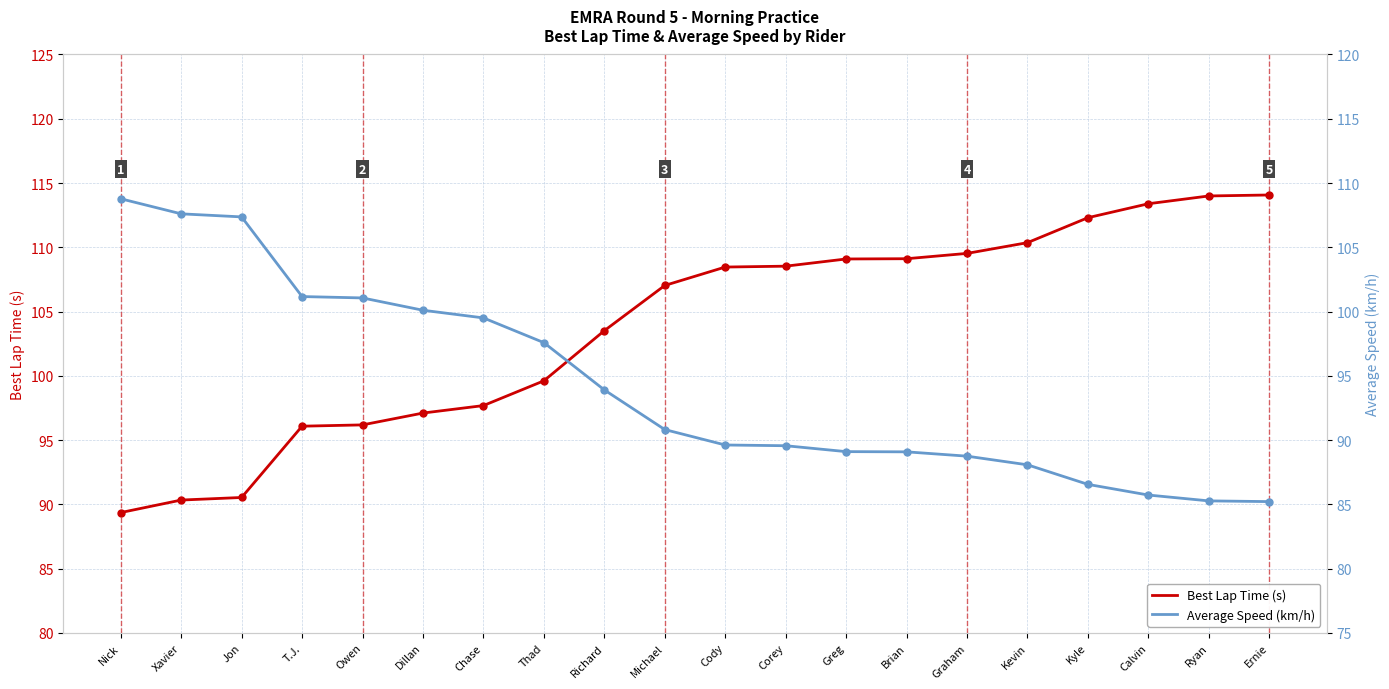

True or false: Best Lap Time (s) and Average Speed (km/h) cross at least once.

True